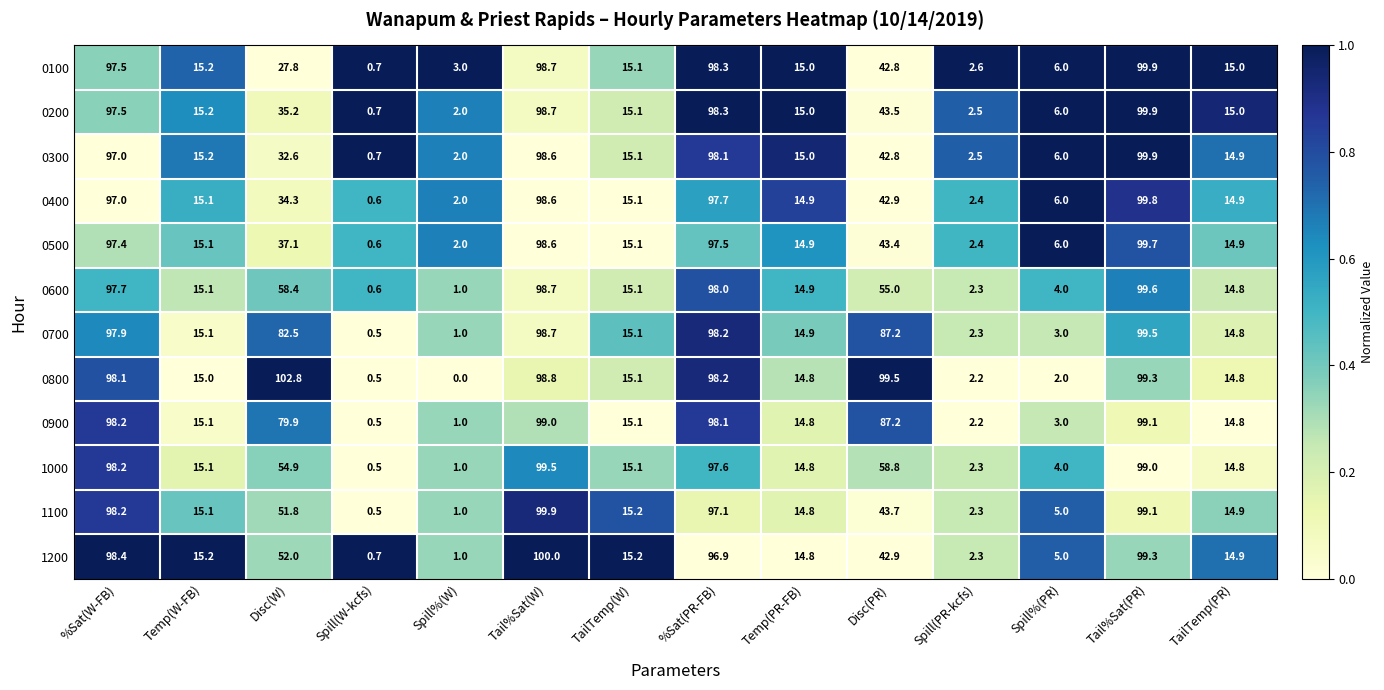

Which series has the largest range (max minus min)?

0800